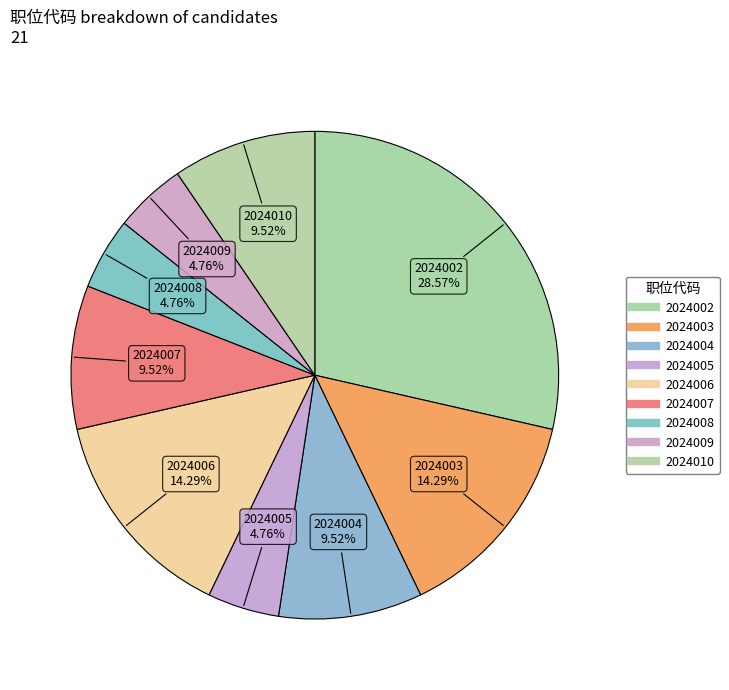

Count the number of slices in the pie.

9